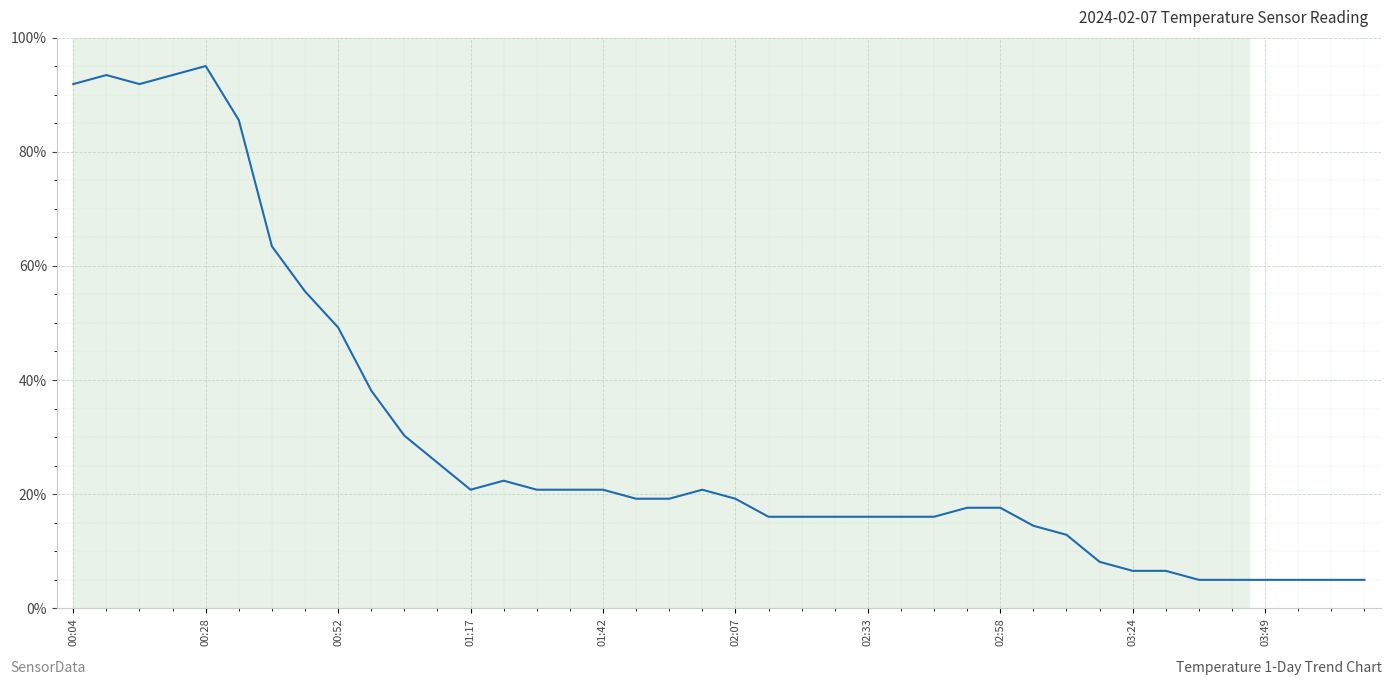

What is the minimum value shown in the chart?

5.0